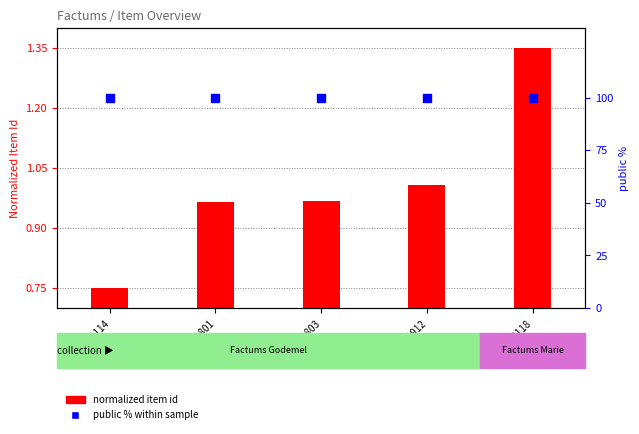

At which category is the sum across all series the highest?

BCU_M0118